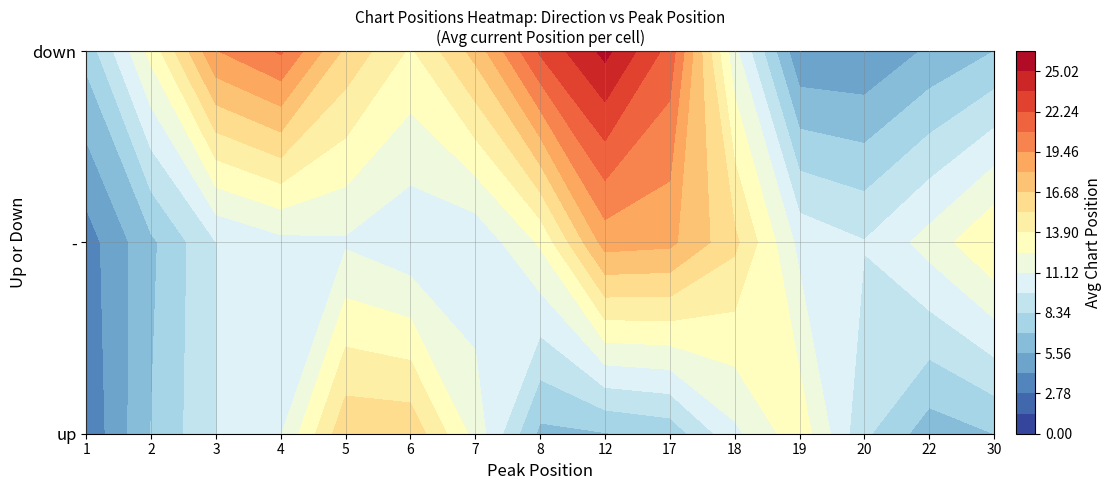

At 3, list the series in order from smallest to largest.

up, down, -